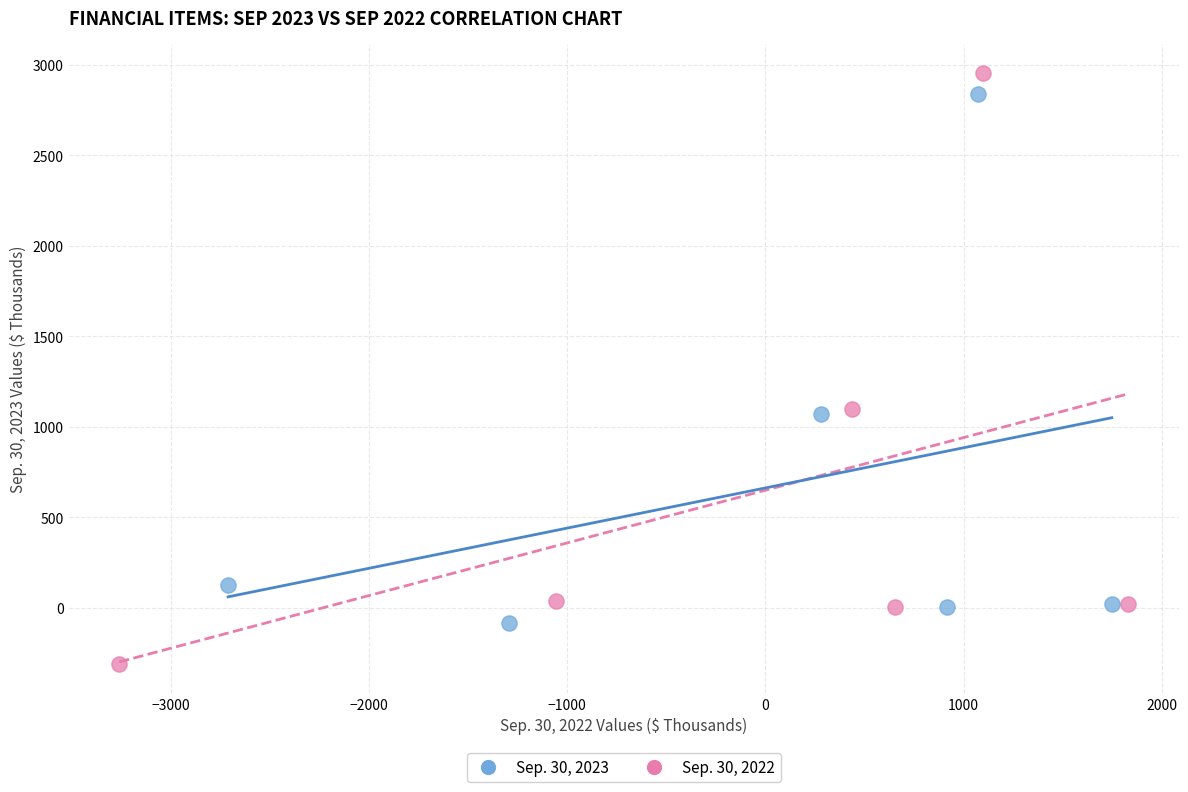

Which series has the largest Y range (max minus min)?

Sep. 30, 2022